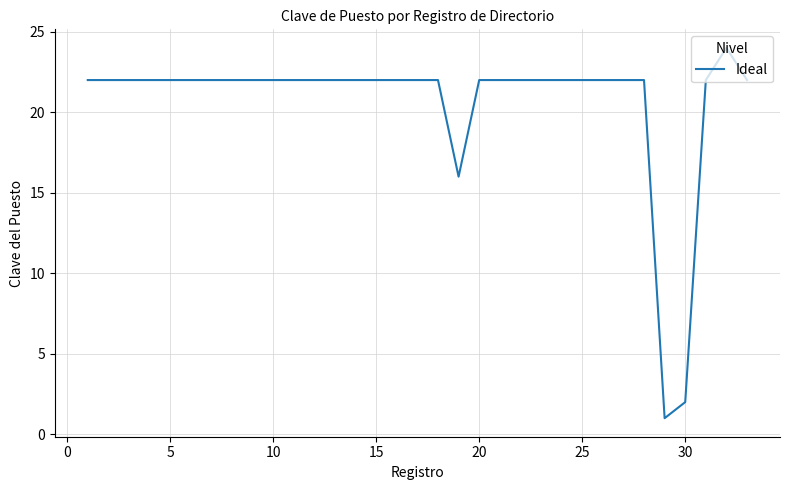

What is the greatest value displayed?

24